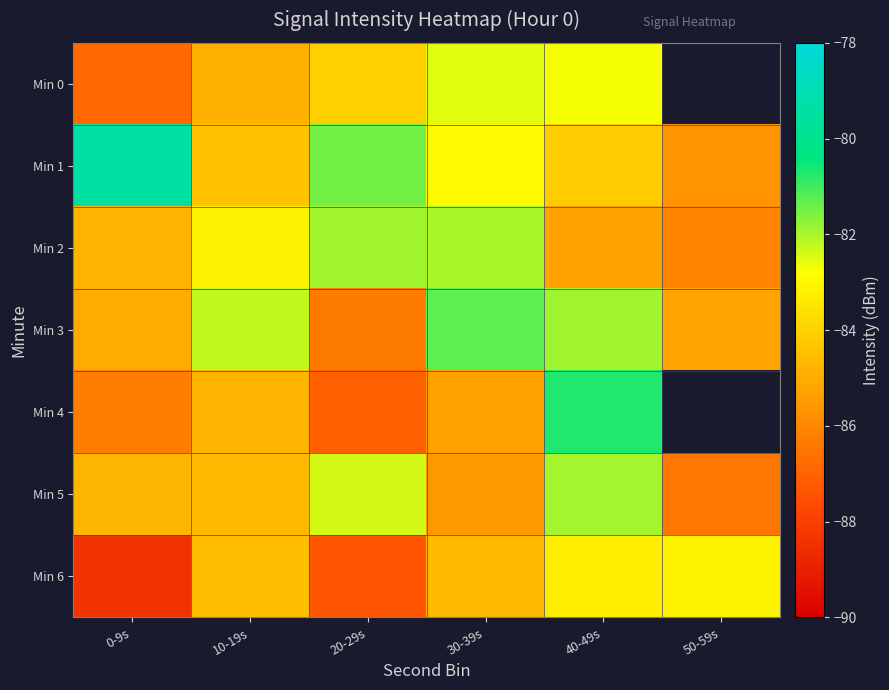

Which series has the widest spread of values?

Min 4